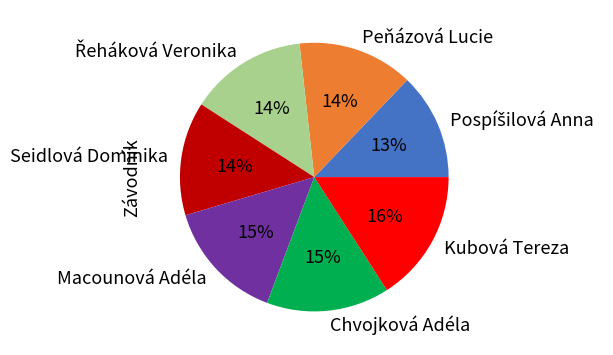

Do Seidlová Dominika and Macounová Adéla together represent more than half of the pie?

No